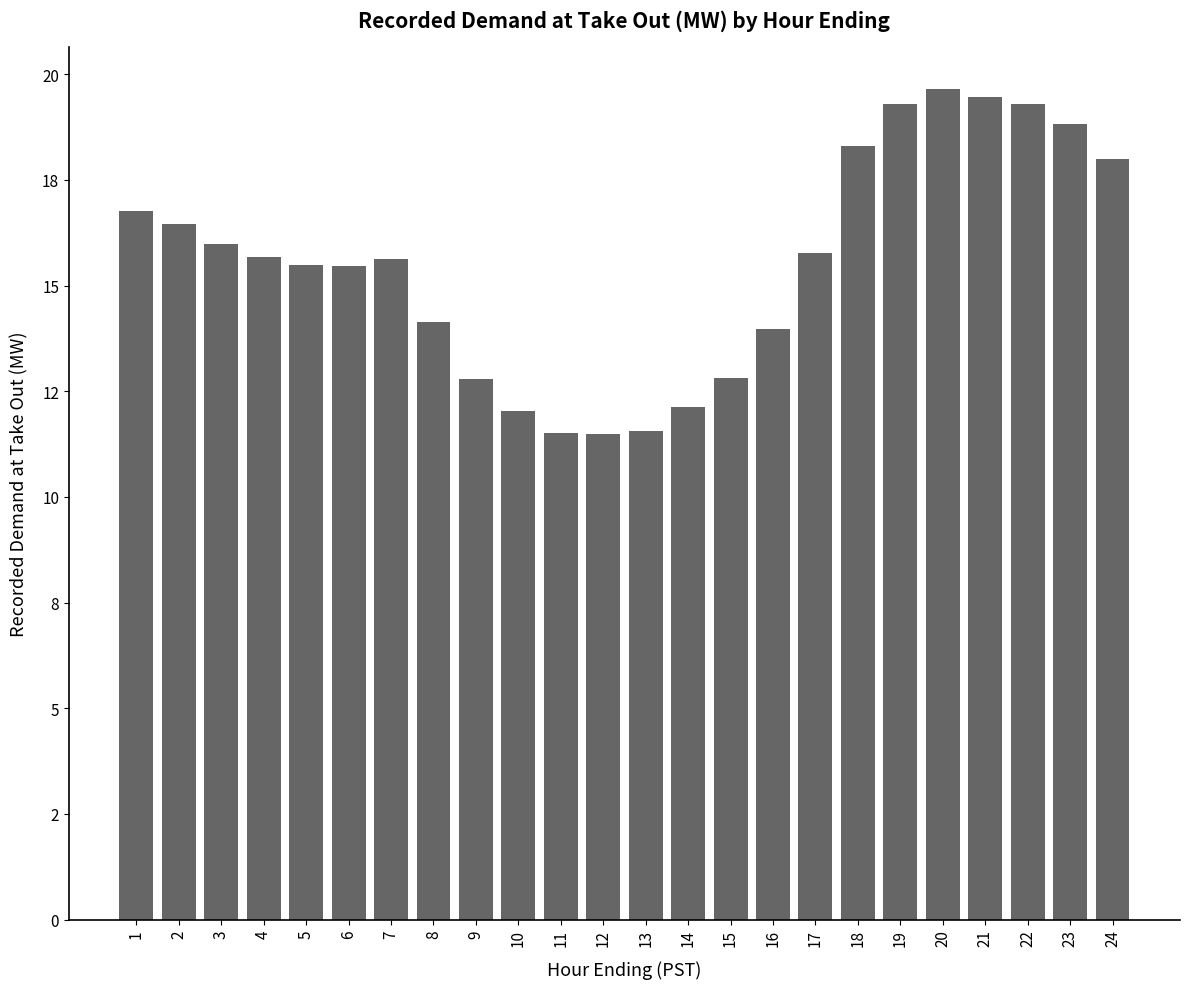

At which label does the data first exceed 15?

1